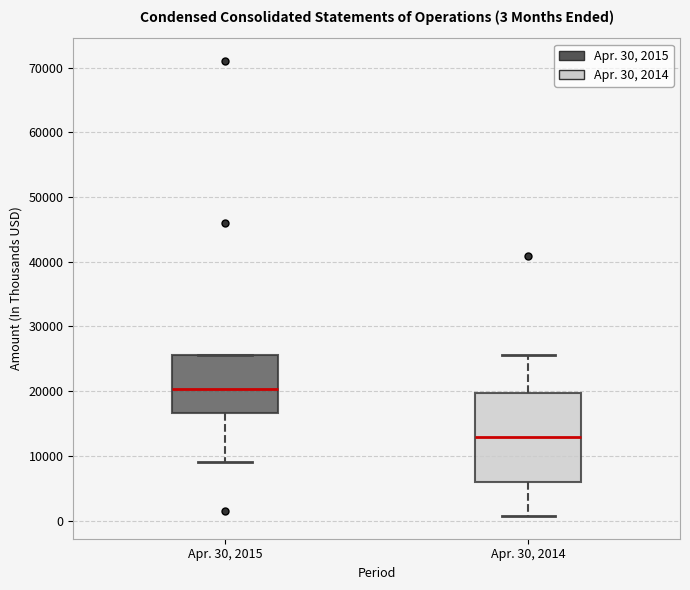

Which box's median line is the lowest?

Apr. 30, 2014